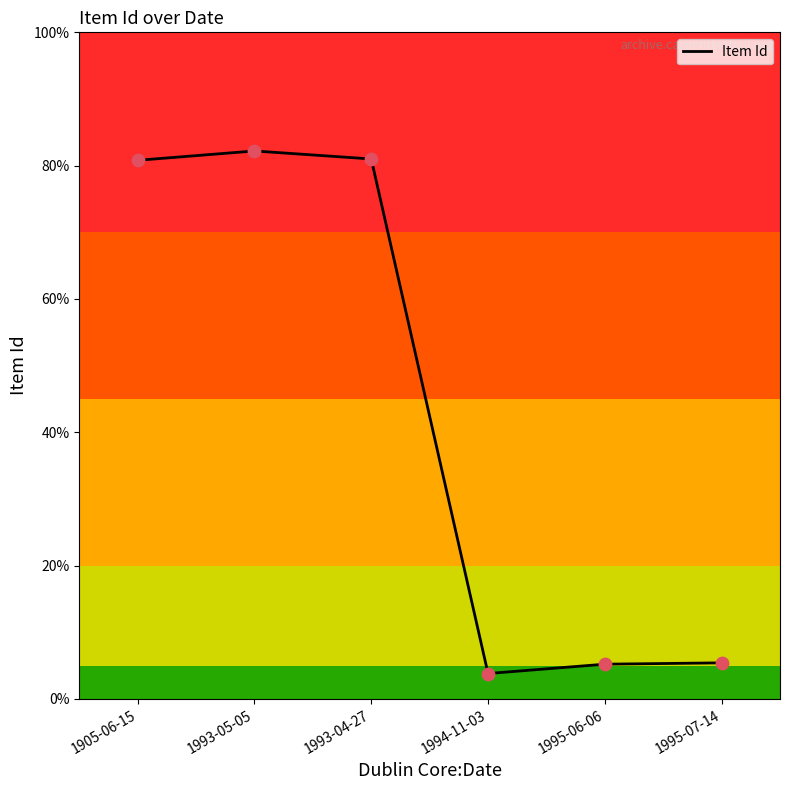

Approximately how many times larger is the value at 1995-06-06 compared to 1994-11-03?

1.0